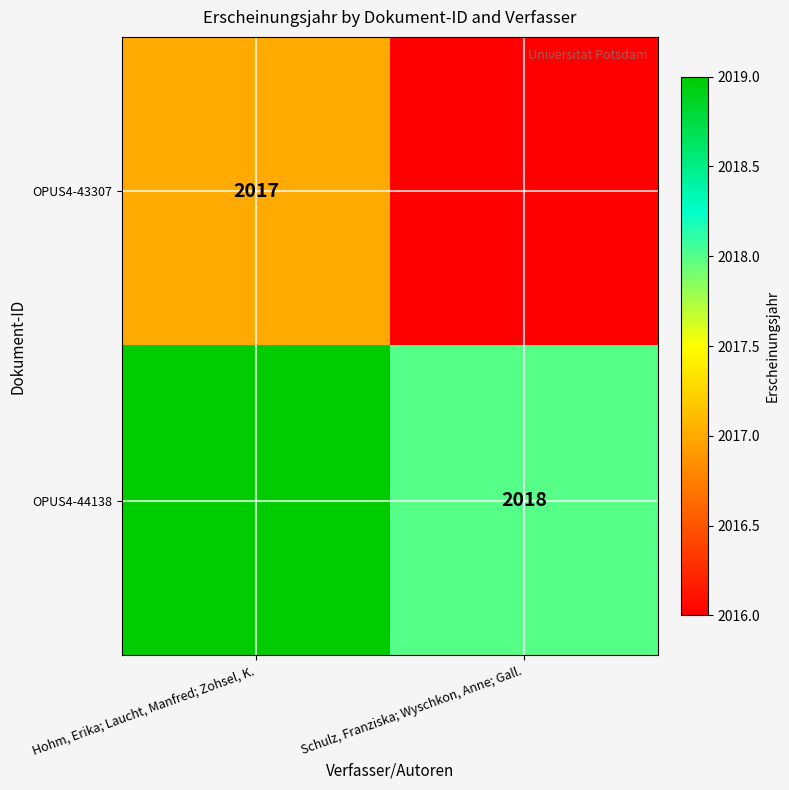

The OPUS4-44138 series shows 2018 at Schulz, Franziska; Wyschkon, Anne; Gall.. True or false?

True